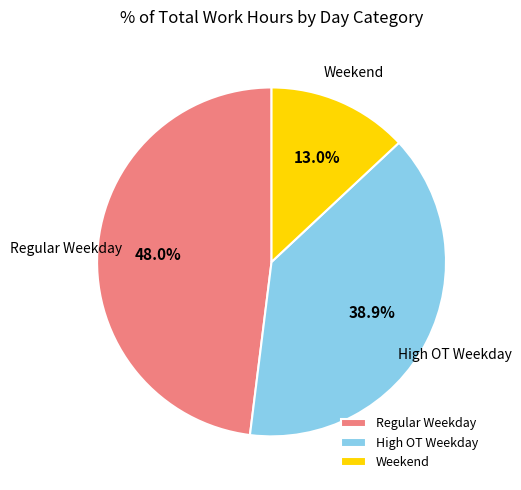

What is the largest slice in the pie chart?

Regular Weekday